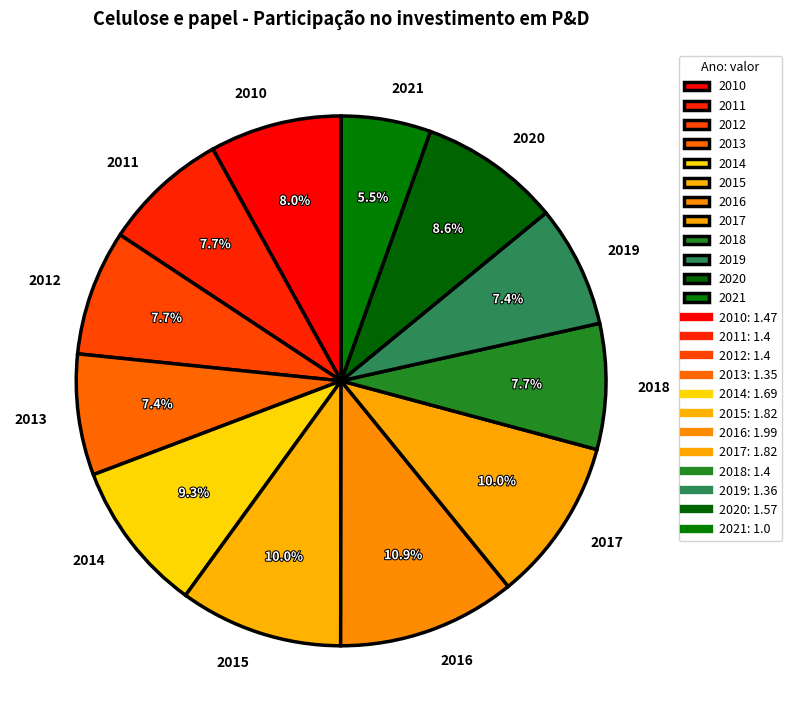

How many slices are in this pie chart?

12